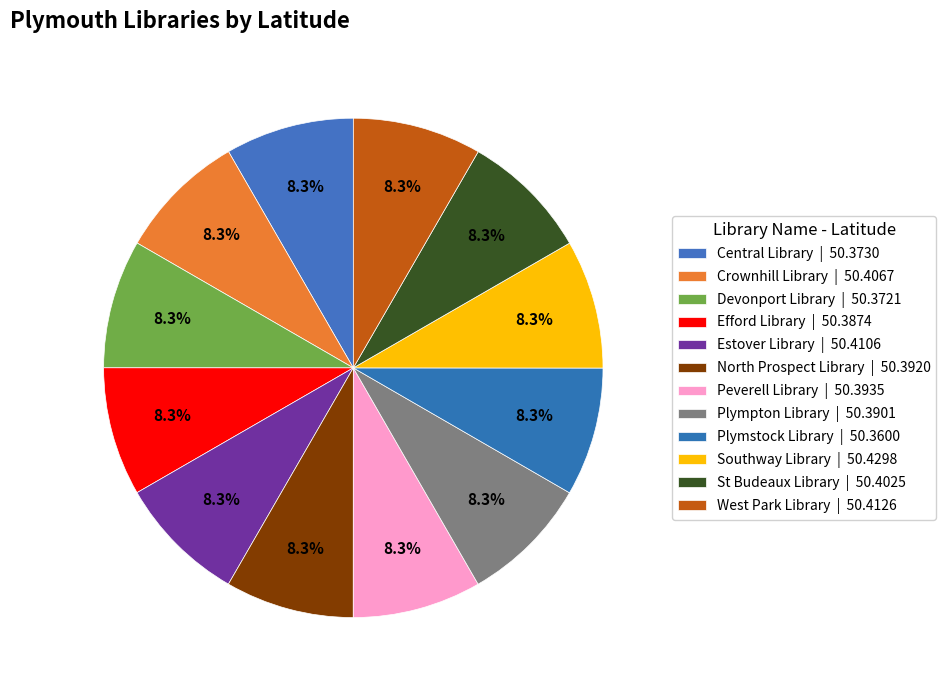

Is Estover Library the majority of the pie?

No